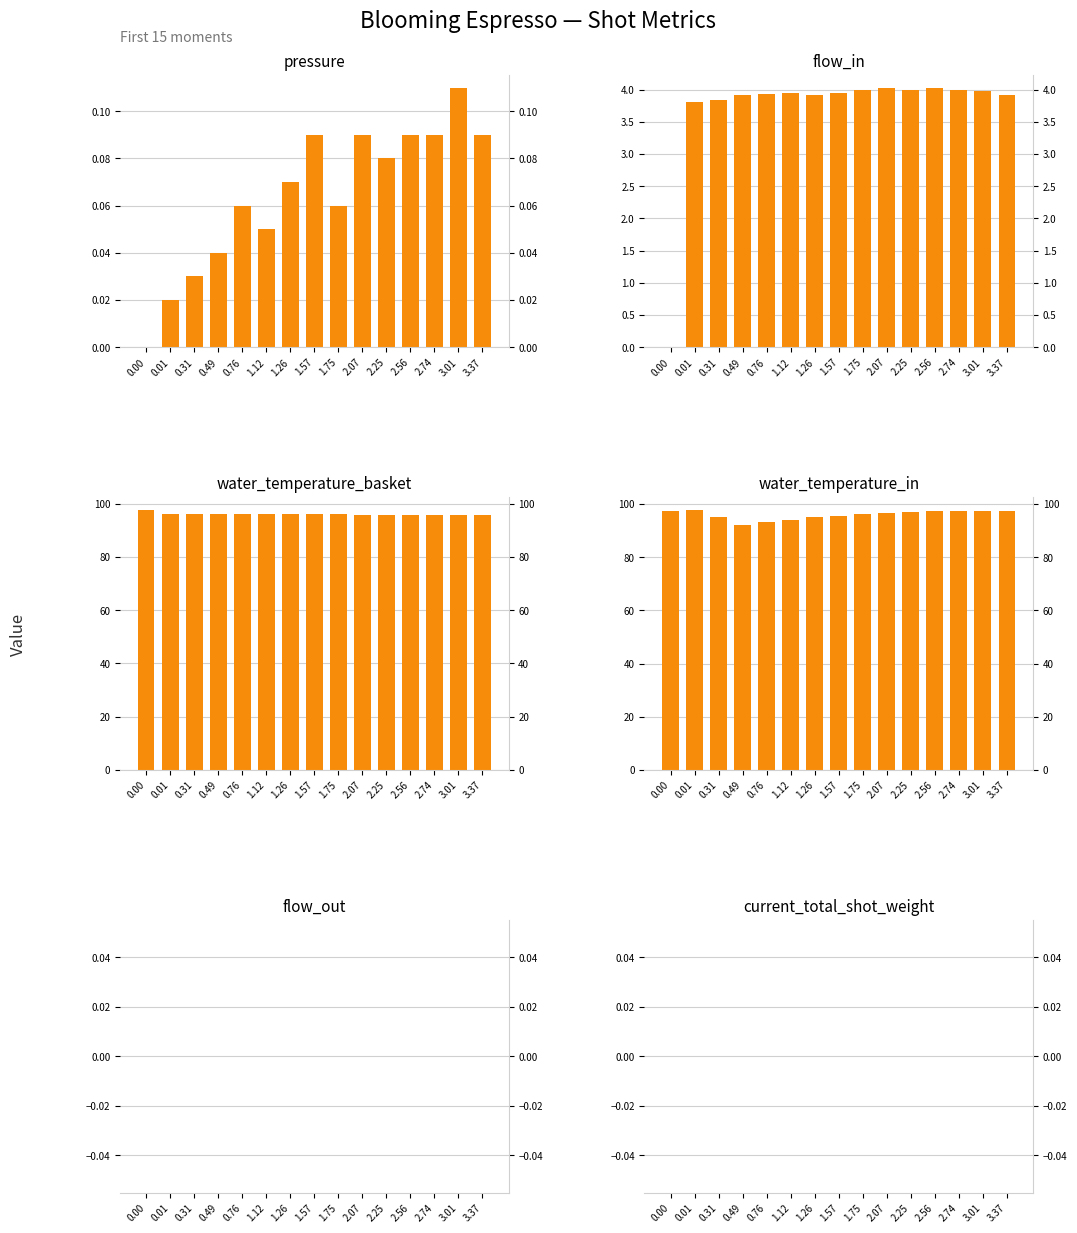

What is the total value across all series at 1.26?

195.2